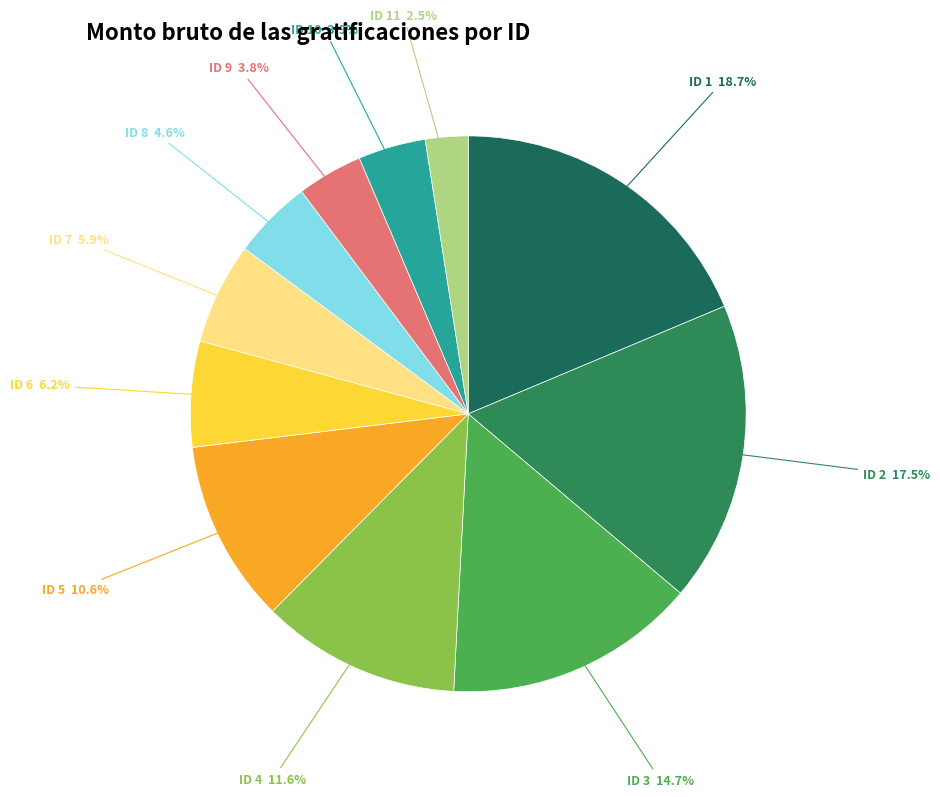

Between ID 11 and ID 9, which is larger?

ID 9